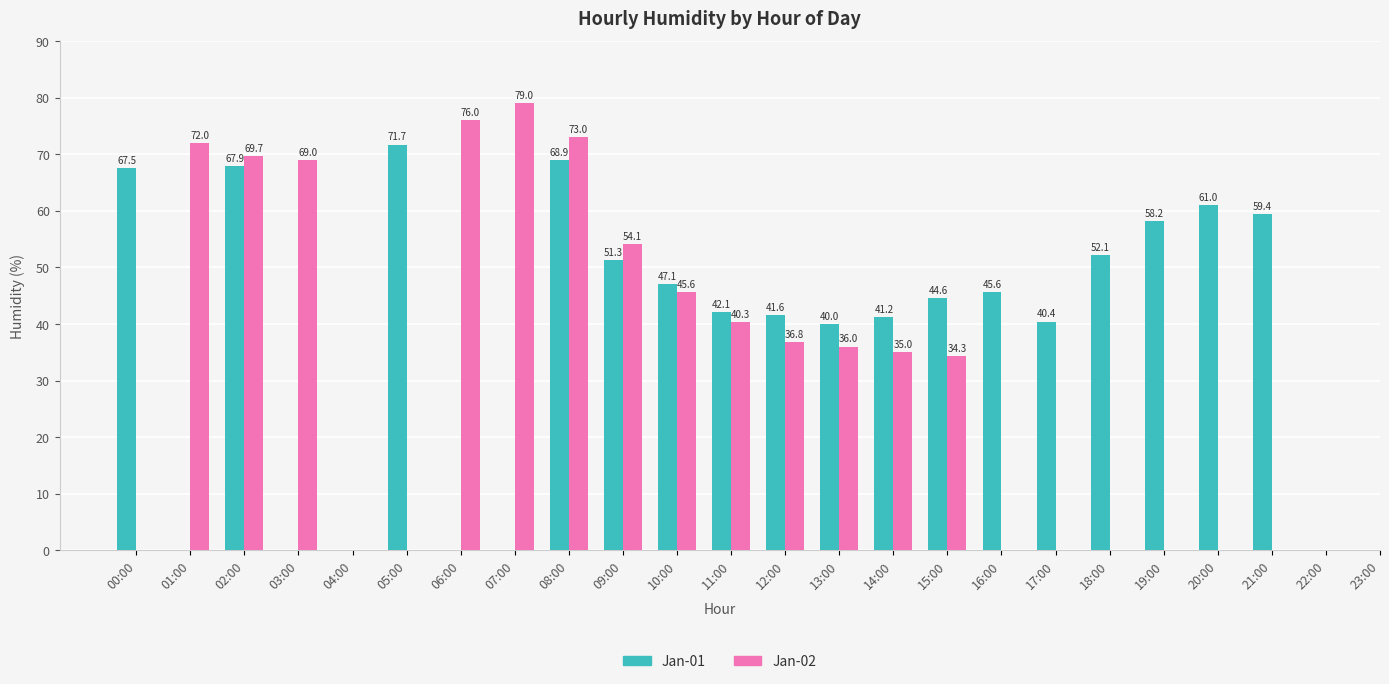

Is it true that Jan-02 equals 79.0 at 07:00?

True